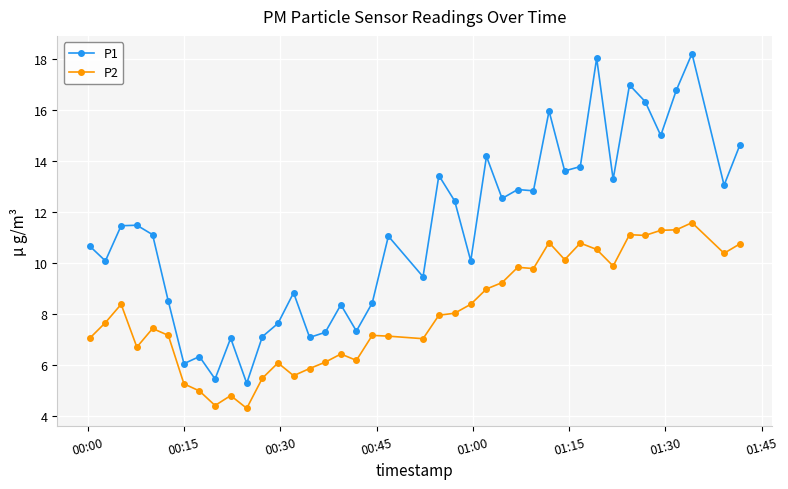

True or false: P1 and P2 intersect in this chart.

False